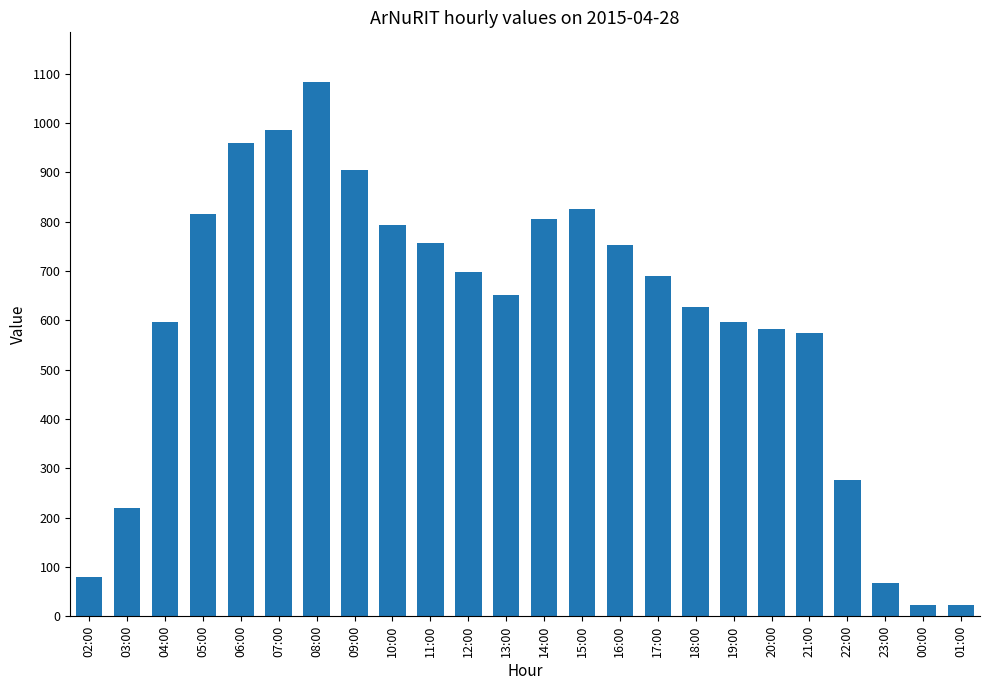

Which category has the highest value across all series?

08:00